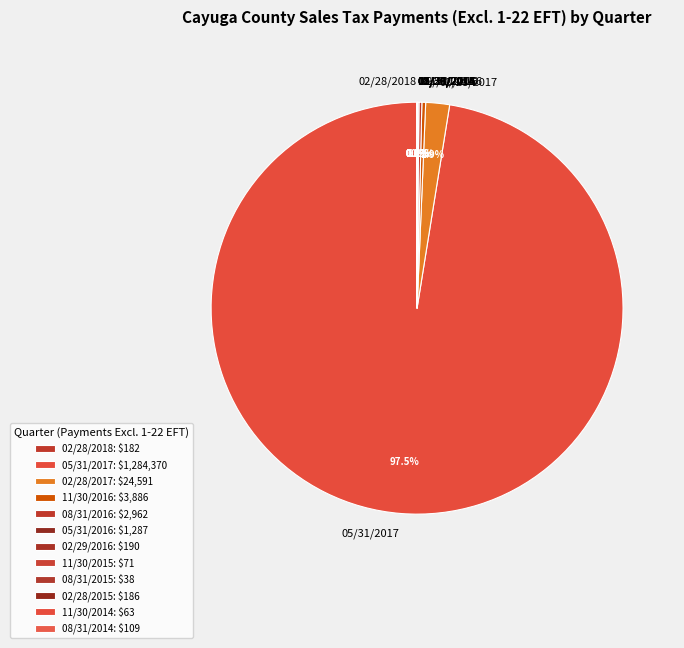

Does any single category account for the majority?

Yes